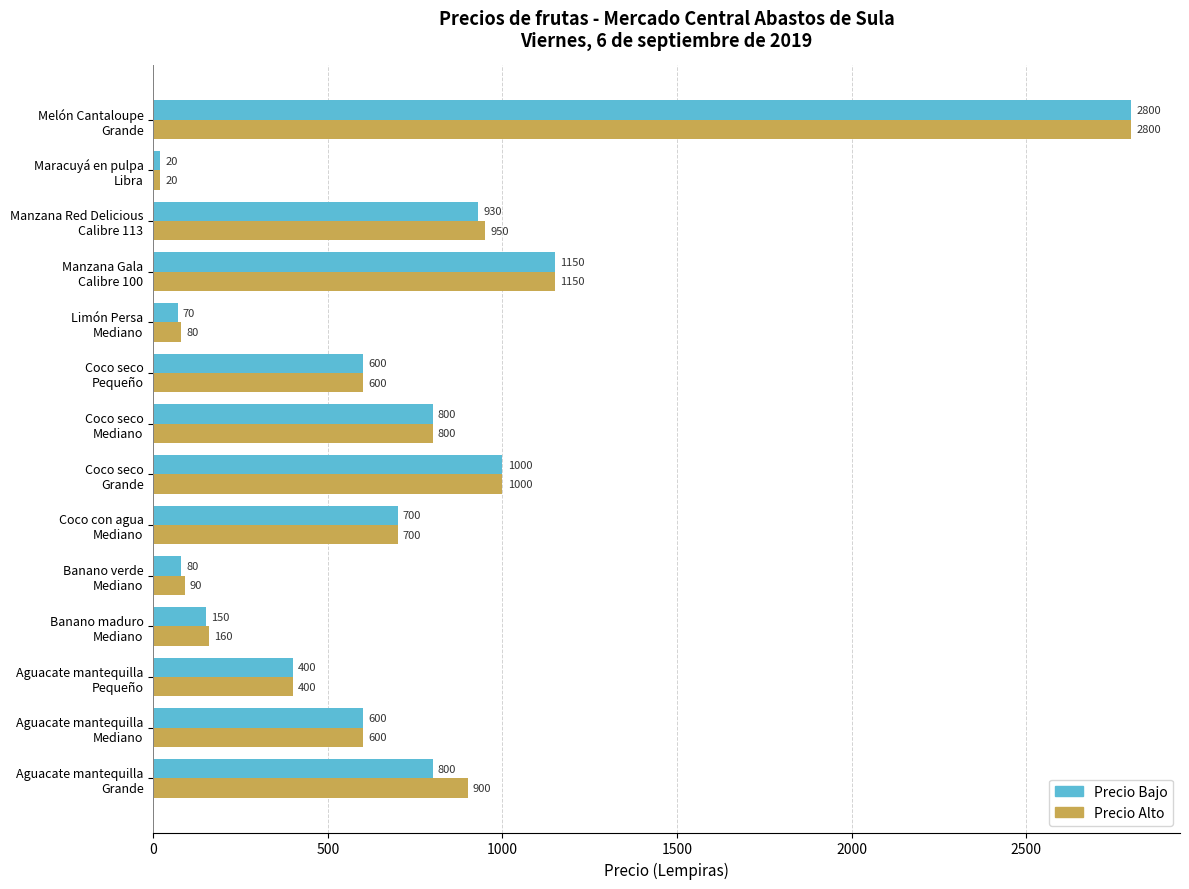

What is the difference between the second highest and minimum values in the Precio Alto series?

1130